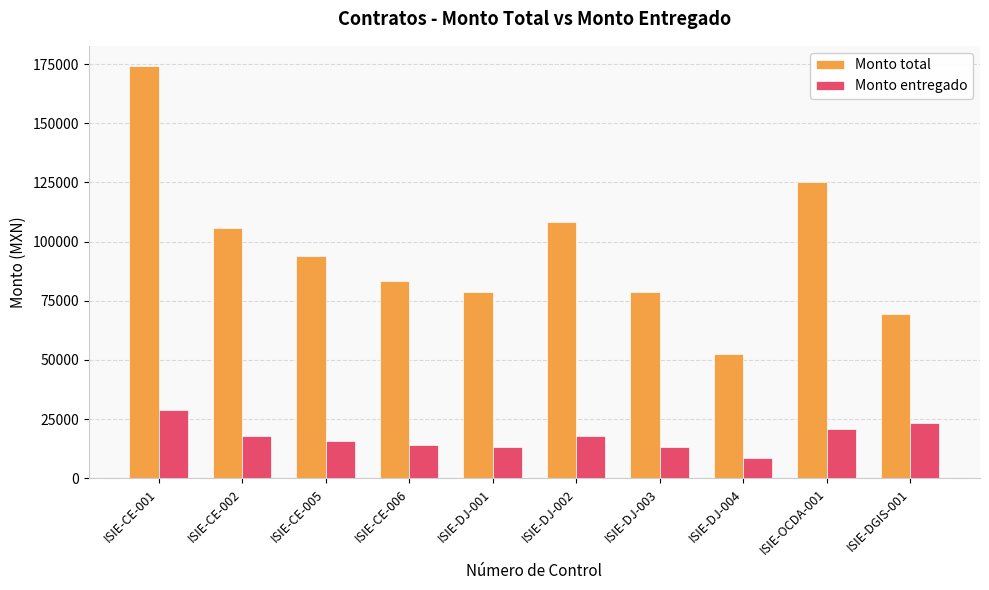

Is the value of Monto total at ISIE-OCDA-001 greater than the value of Monto entregado at ISIE-DJ-004?

Yes